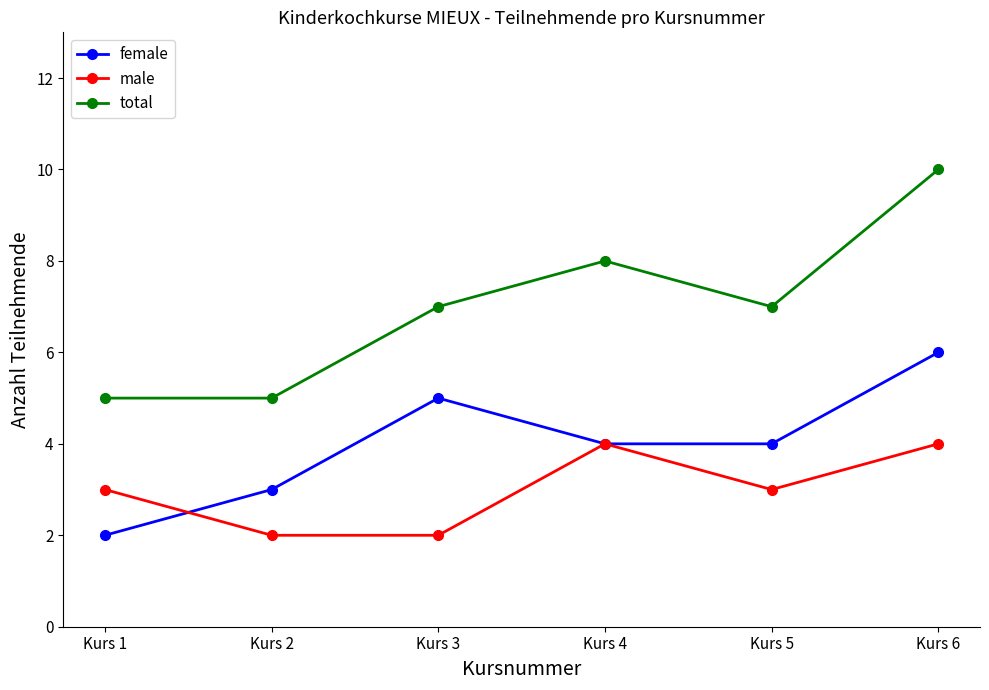

The value of total at Kurs 4 is 12. True or false?

False